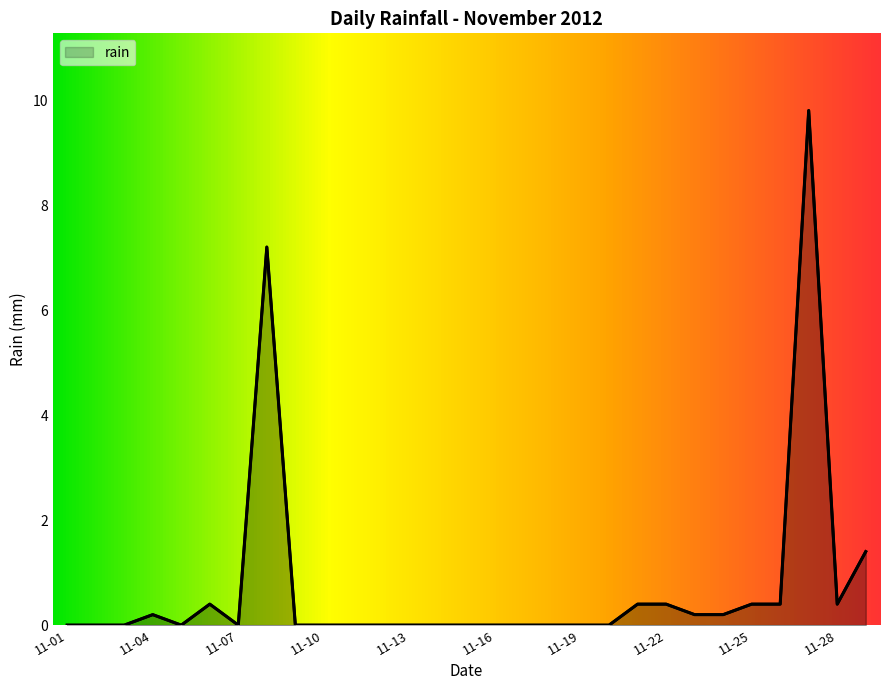

Which label corresponds to the largest value in the chart?

2012-11-27